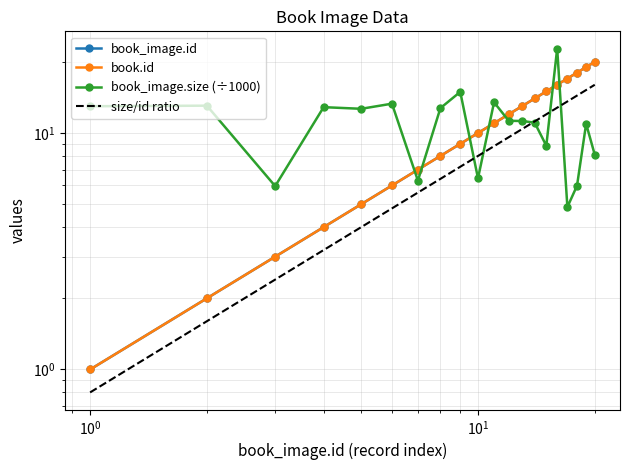

What is the difference between the highest and lowest values at 7?

0.7